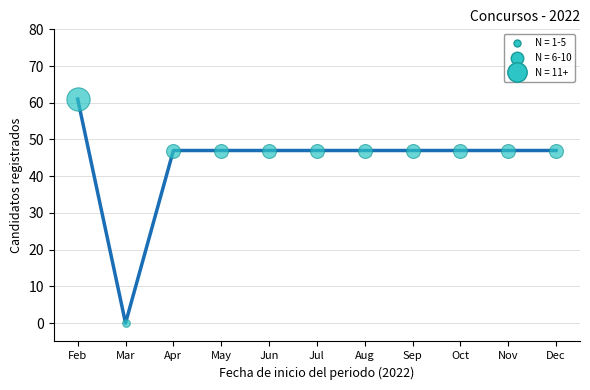

Approximately how many times larger is the value at Aug compared to Jun?

1.0